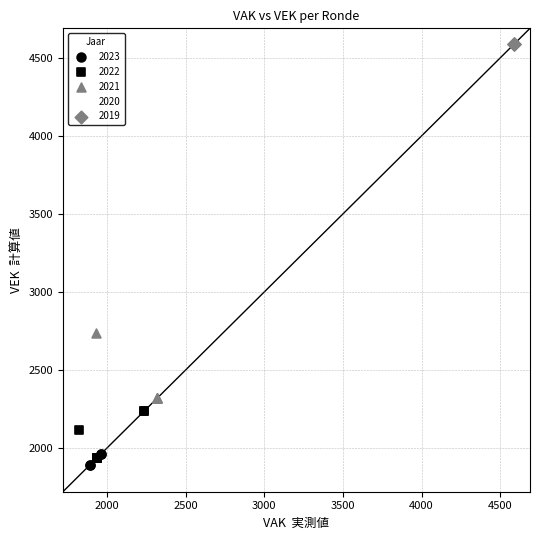

What are all the series names shown in the legend?

2023, 2022, 2021, 2020, 2019